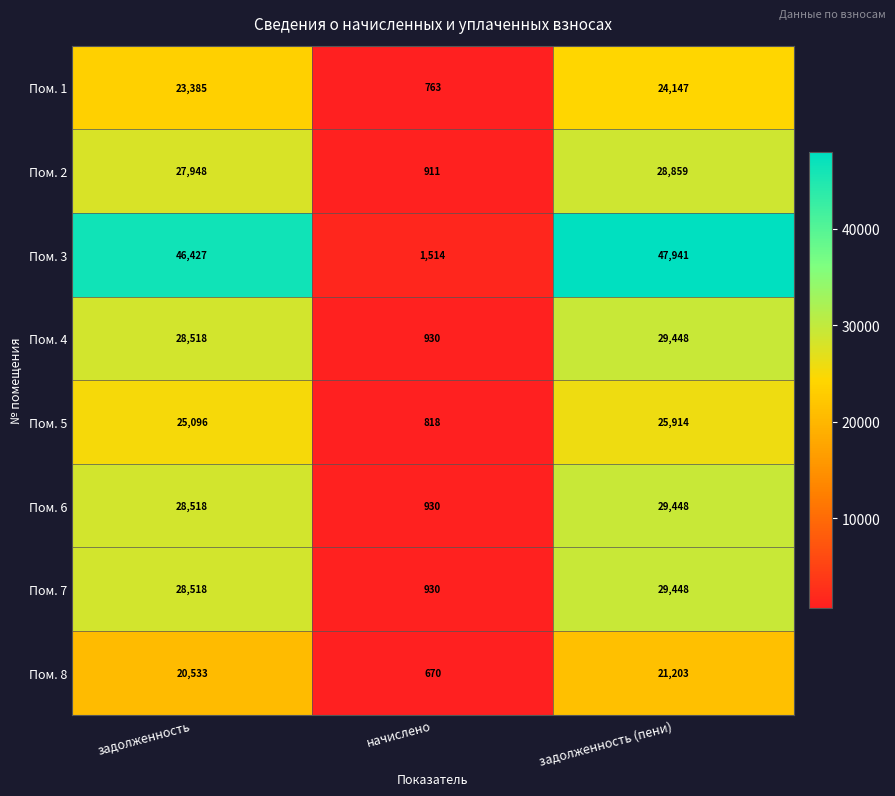

Between задолженность and задолженность (пени), which series saw the biggest shift?

Пом. 3